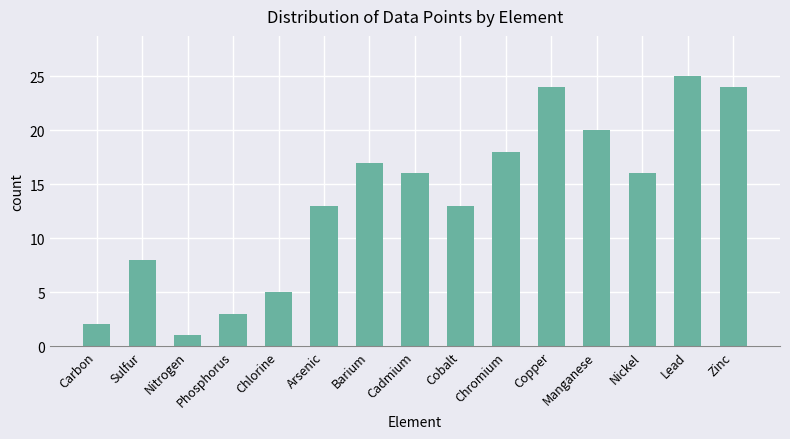

How many values are below 16?

7